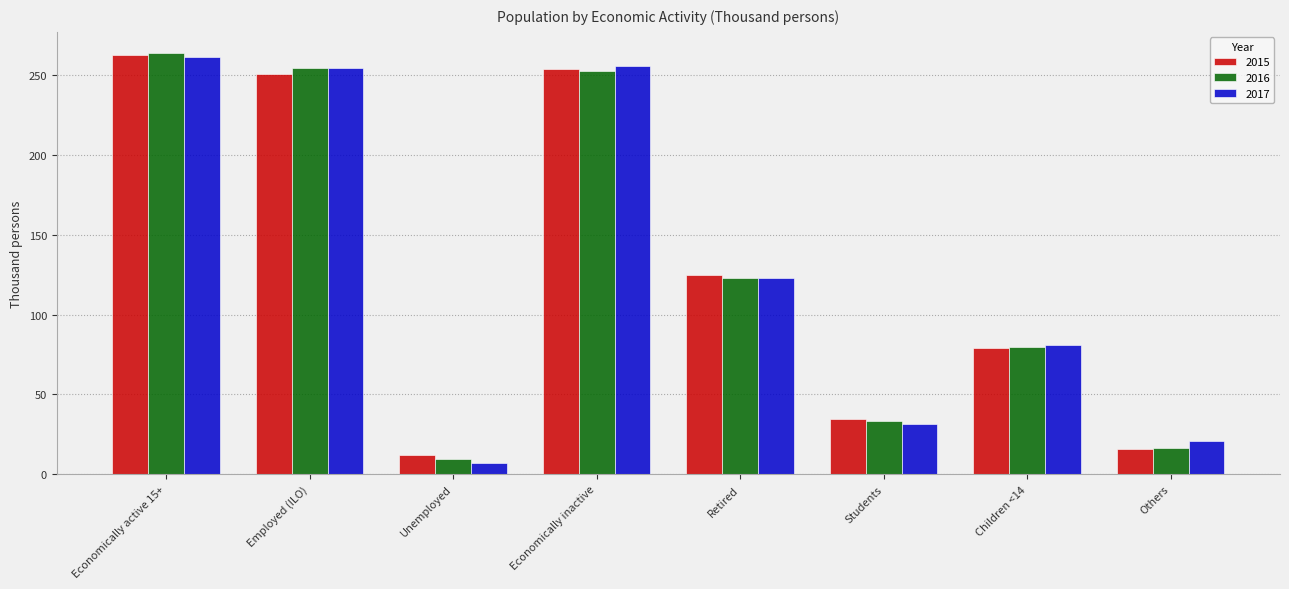

What is the label of the 5th bar from the right?

Economically inactive